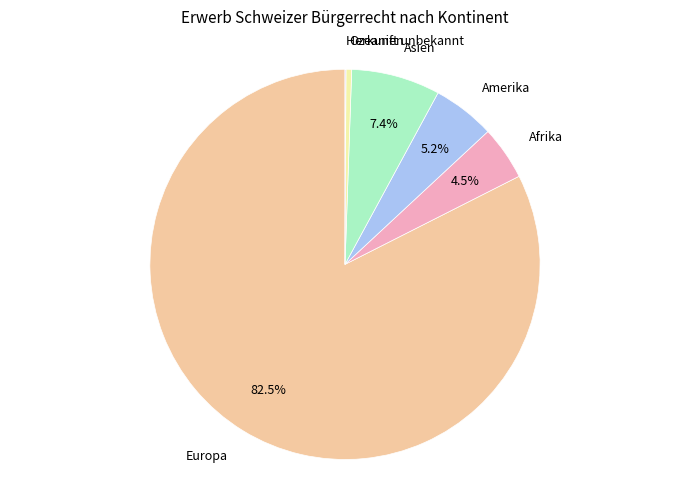

Is there a majority slice in this chart?

Yes